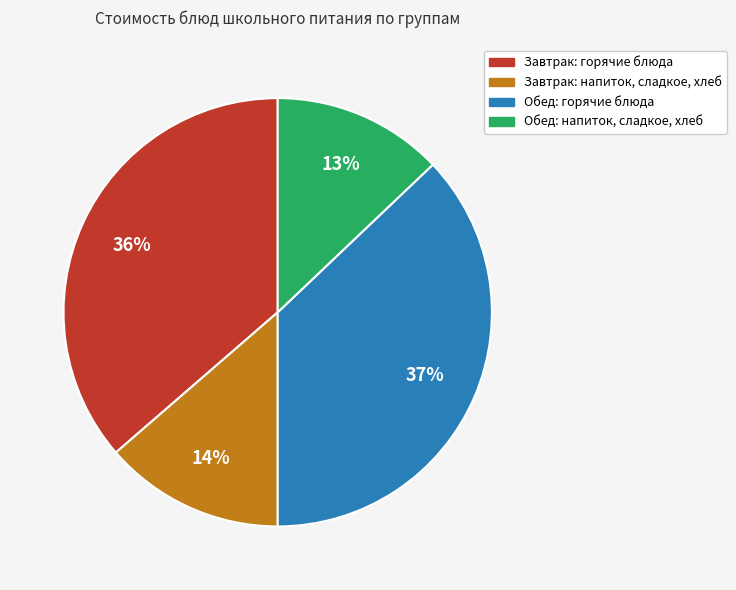

To the nearest percent, what is the difference between the largest and smallest slice percentages?

24%